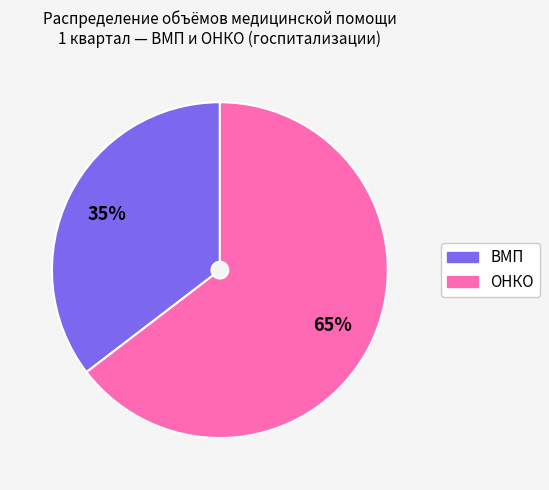

Does any single category account for the majority?

Yes